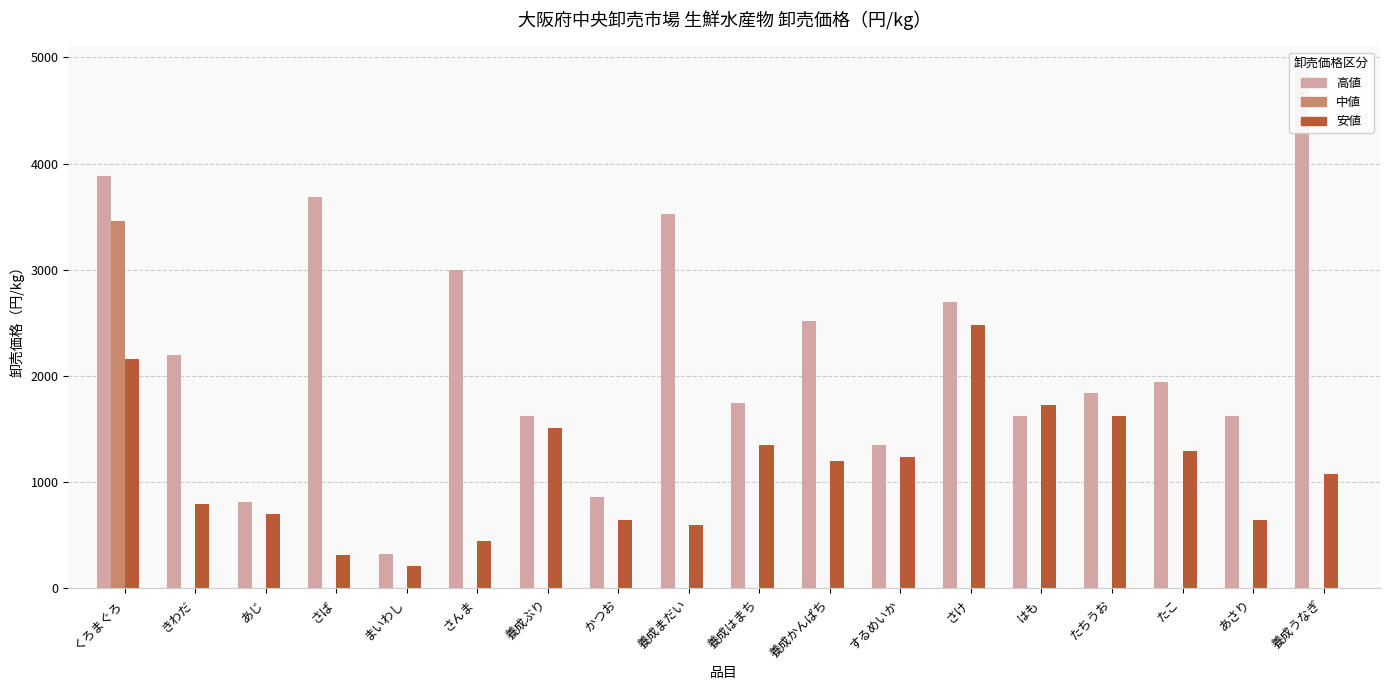

Rank the series at 養成かんぱち from highest to lowest value.

高値, 安値, 中値